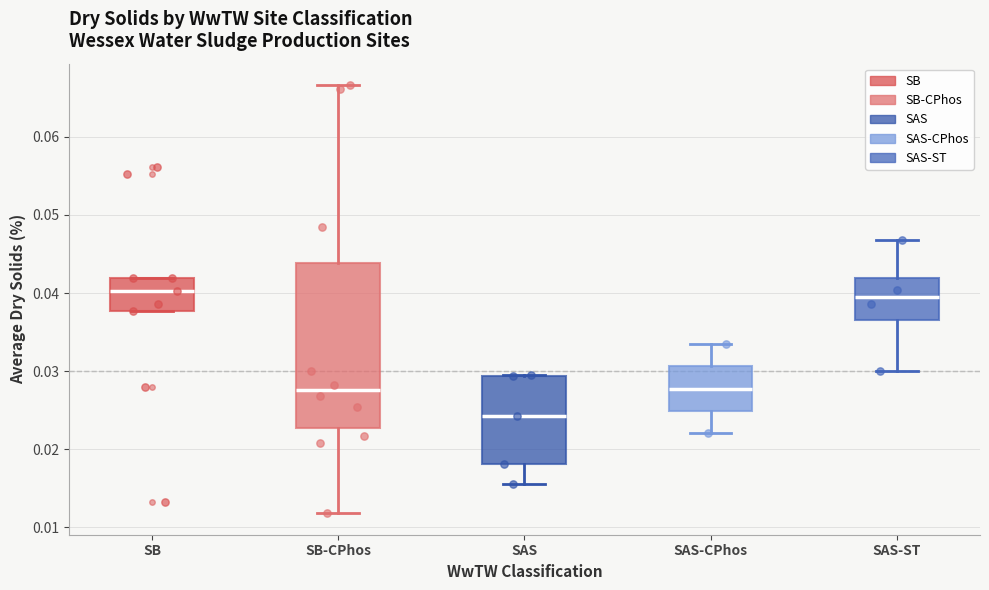

Reading left to right, read every box against the y-axis: the position of its median line, the range the box covers, and the ends of its whiskers. The values are not printed on the chart, so give them approximately, as read against the axis.

SB: median 0.040, box 0.038 to 0.042, whiskers 0.038 to 0.042
SB-CPhos: median 0.028, box 0.023 to 0.044, whiskers 0.012 to 0.067
SAS: median 0.024, box 0.018 to 0.029, whiskers 0.016 to 0.029
SAS-CPhos: median 0.028, box 0.025 to 0.031, whiskers 0.022 to 0.033
SAS-ST: median 0.040, box 0.036 to 0.042, whiskers 0.030 to 0.047